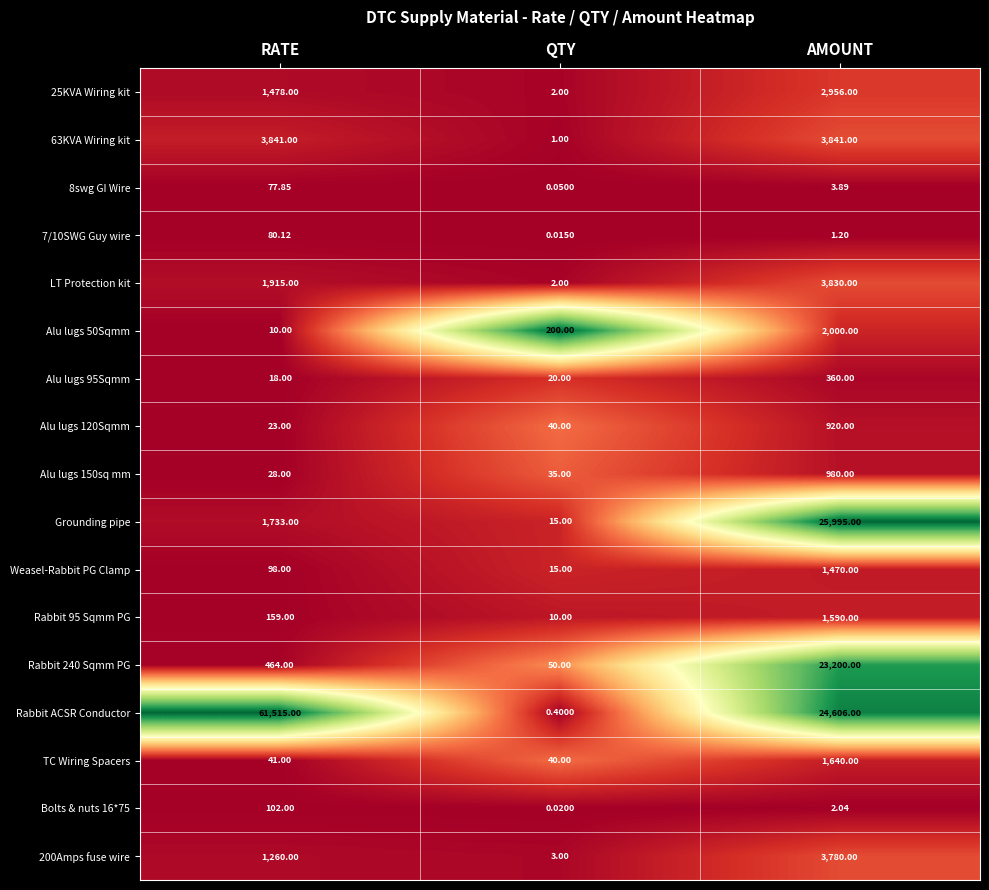

Which label corresponds to the largest value in the chart?

RATE